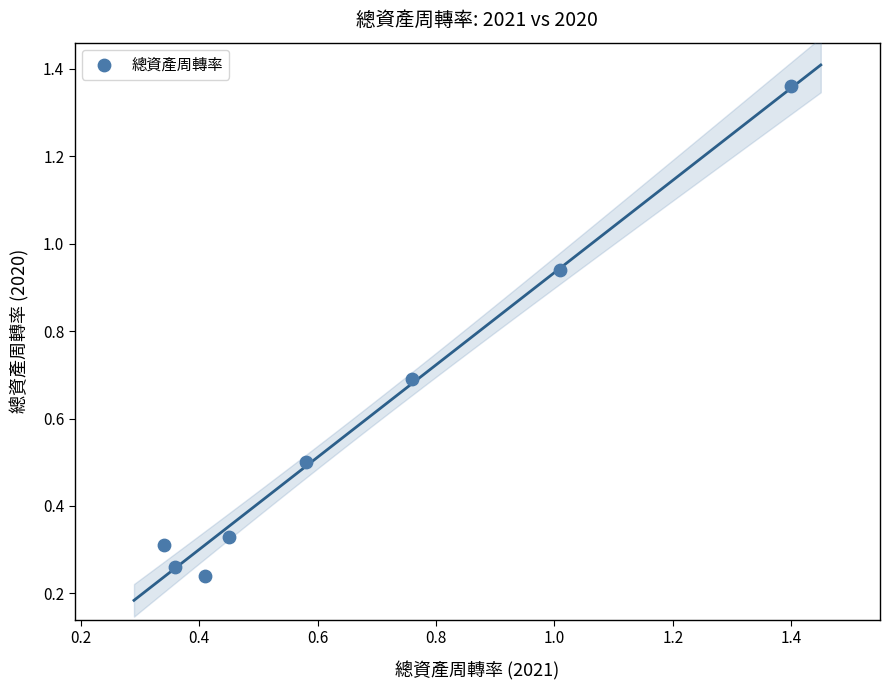

What is the average Y value?

0.6